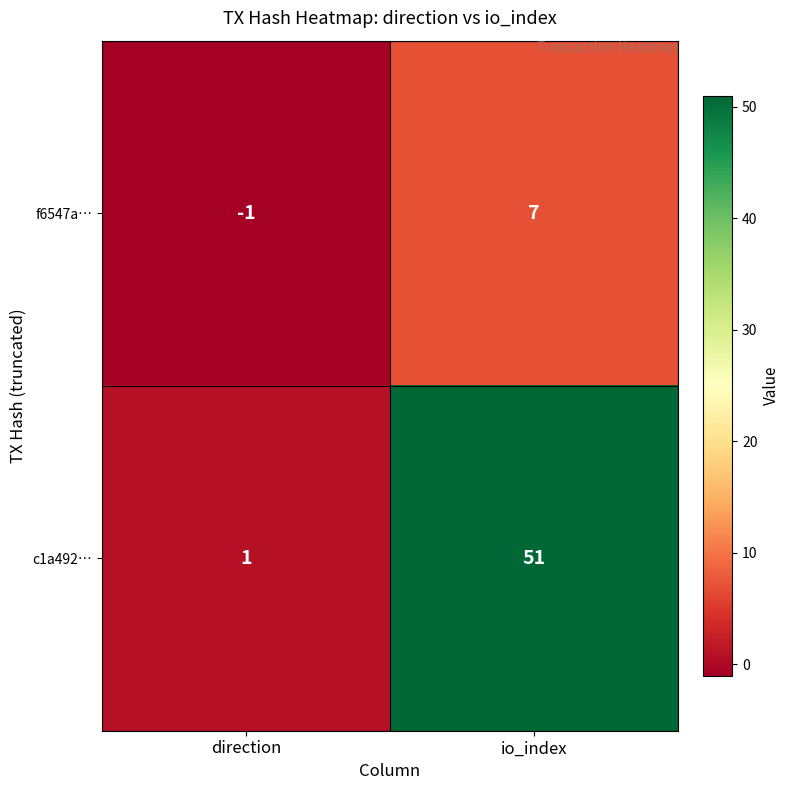

The f6547a… series shows -1 at direction. True or false?

True